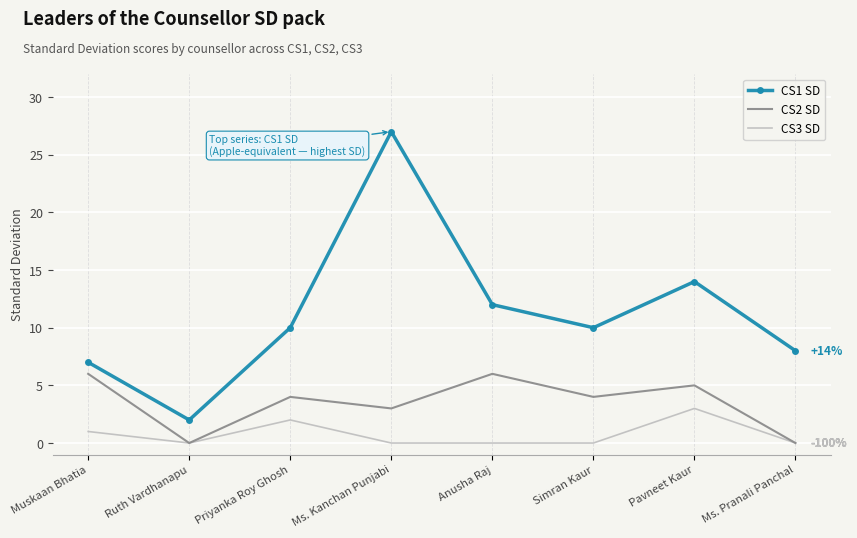

What position from the left is Ruth Vardhanapu?

2